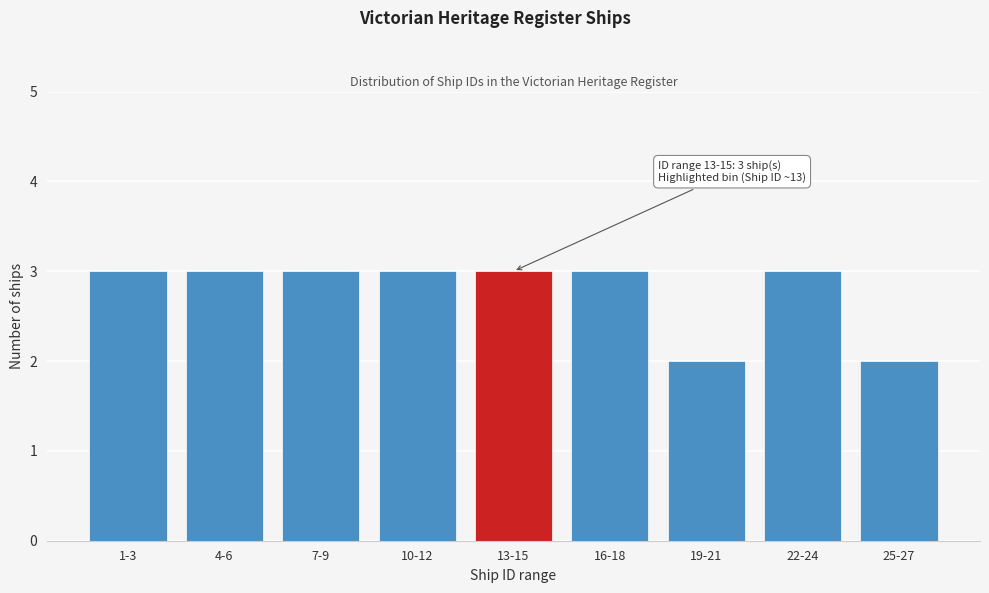

Reading left to right, list all the values displayed in this chart.

1-3=3	4-6=3	7-9=3	10-12=3	13-15=3	16-18=3	19-21=2	22-24=3	25-27=2